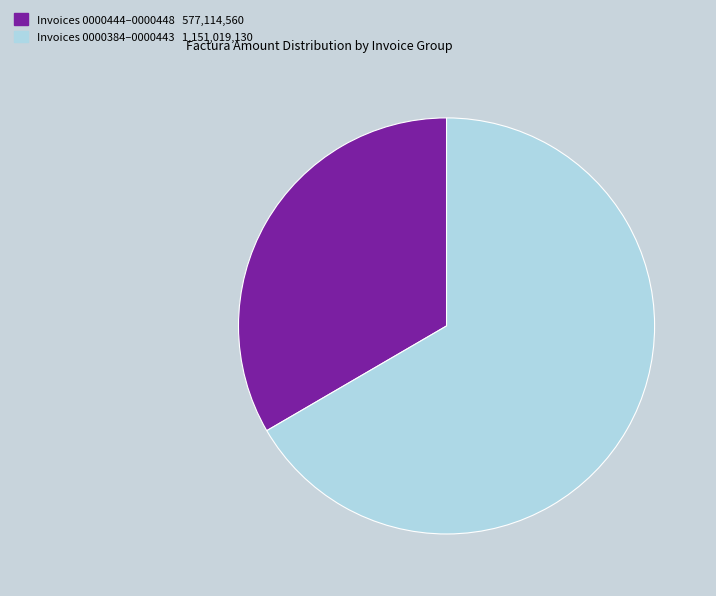

Is there a majority slice in this chart?

Yes